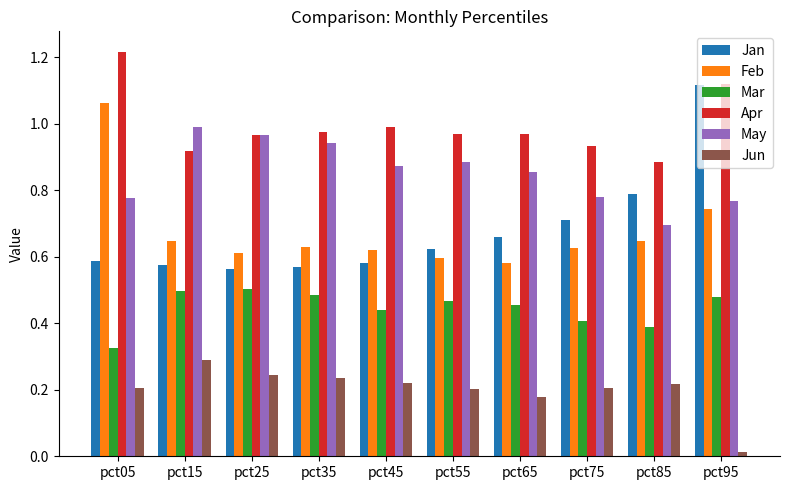

The value of Jan at pct65 is 1.1. True or false?

False